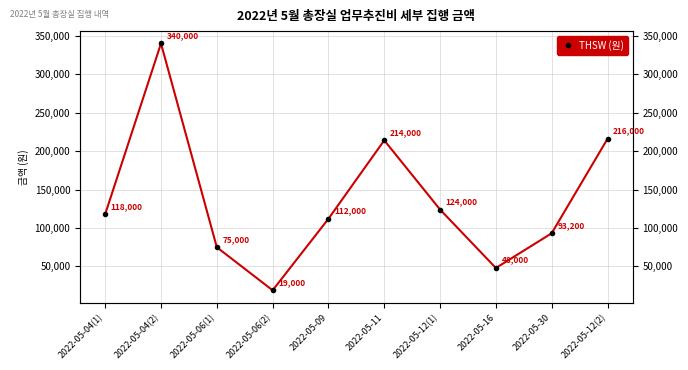

The value at 2022-05-16 is 48000. True or false?

True